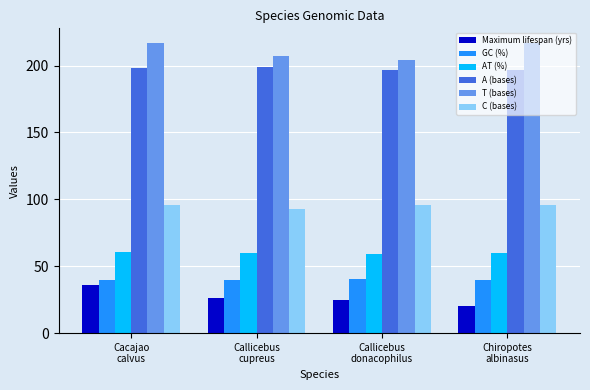

What is the label of the 4th bar from the right?

Cacajao
calvus